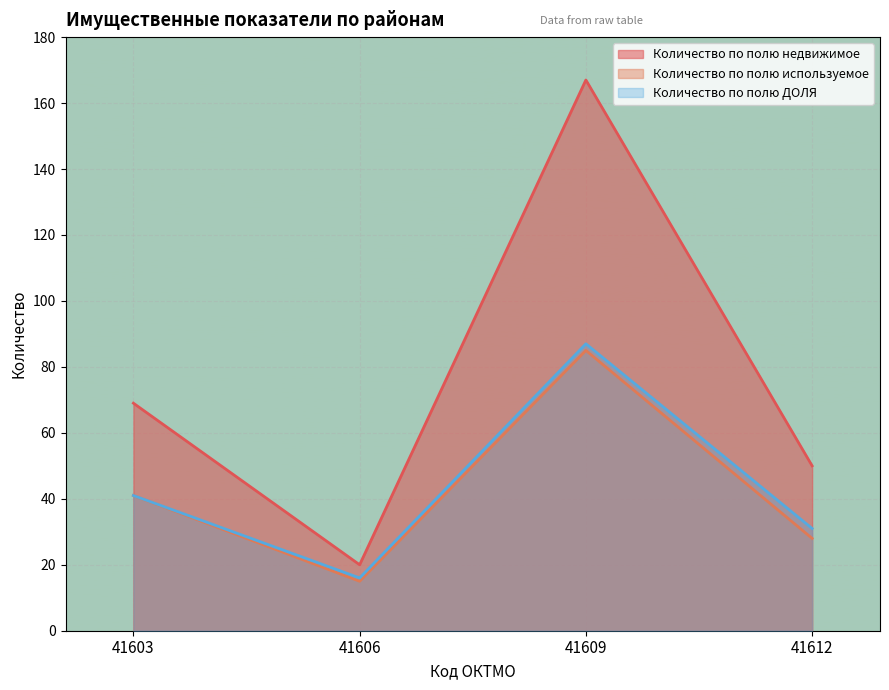

At which label is Количество по полю используемое closest to 50?

41603